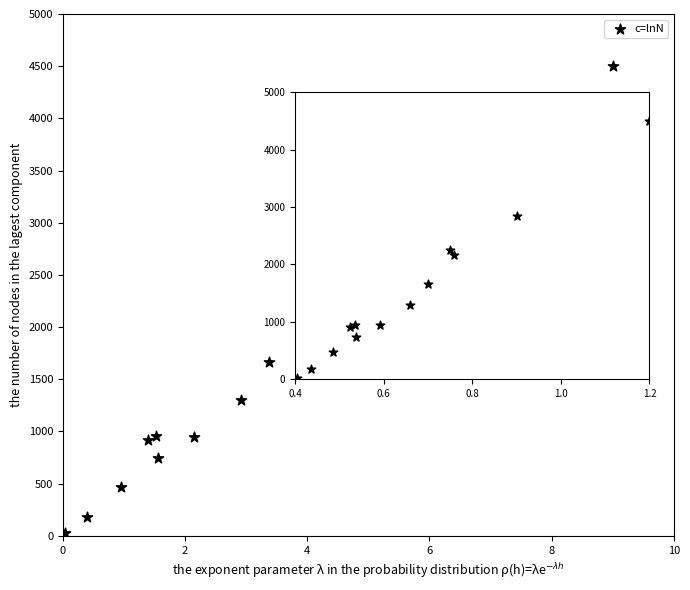

What is the range of Y values (max minus min)?

4477.0